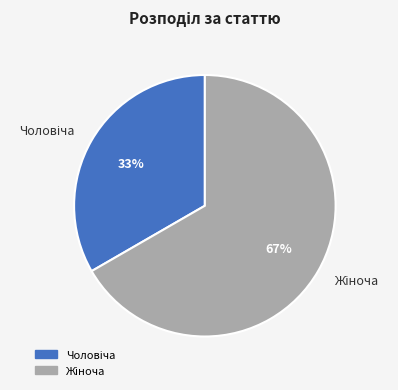

To the nearest percent, what is the average slice percentage?

50%